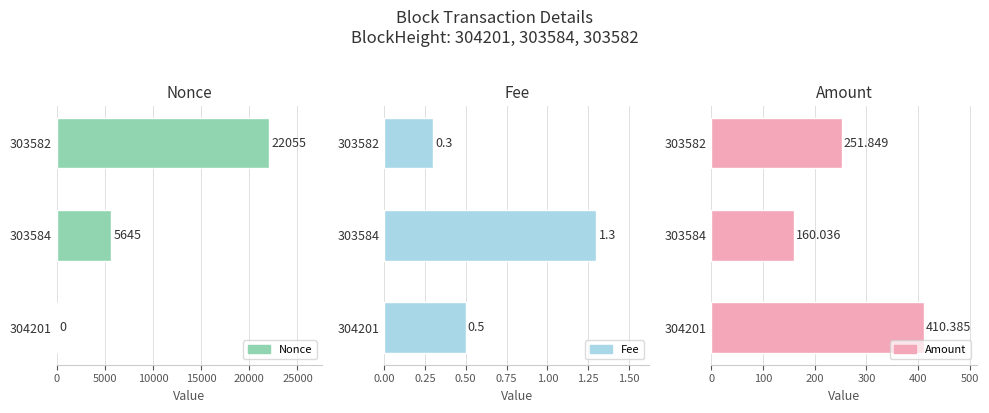

Does the chart contain any negative values?

No